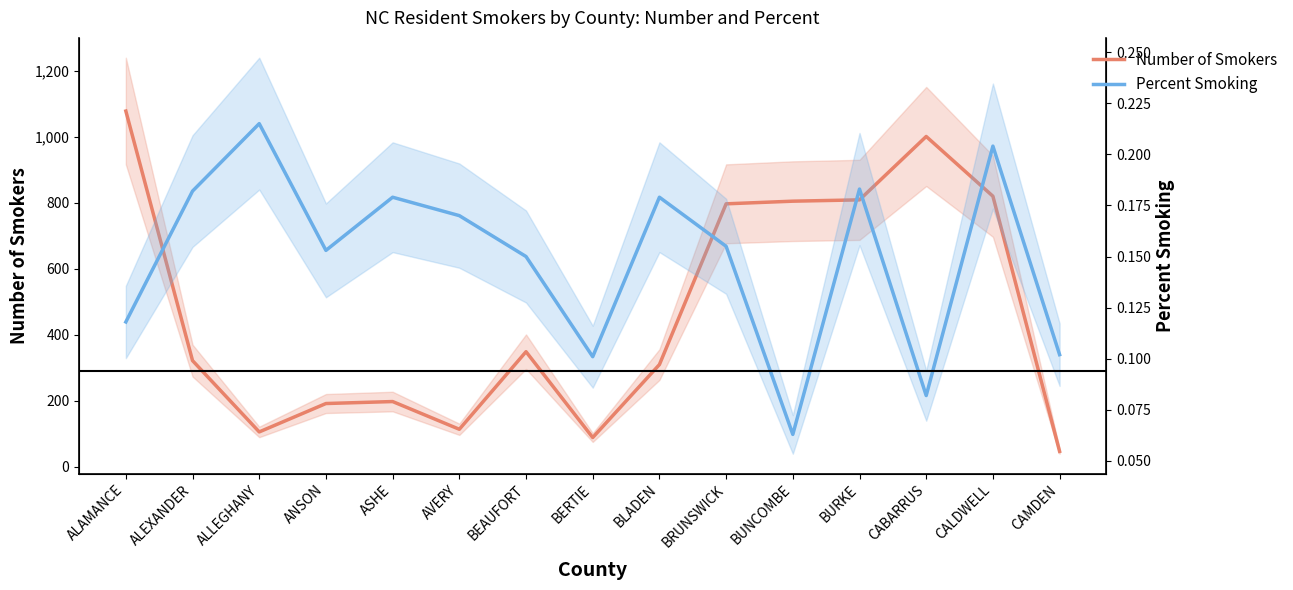

In Percent Smoking, how many points are lower than both neighbors (excluding endpoints)?

4